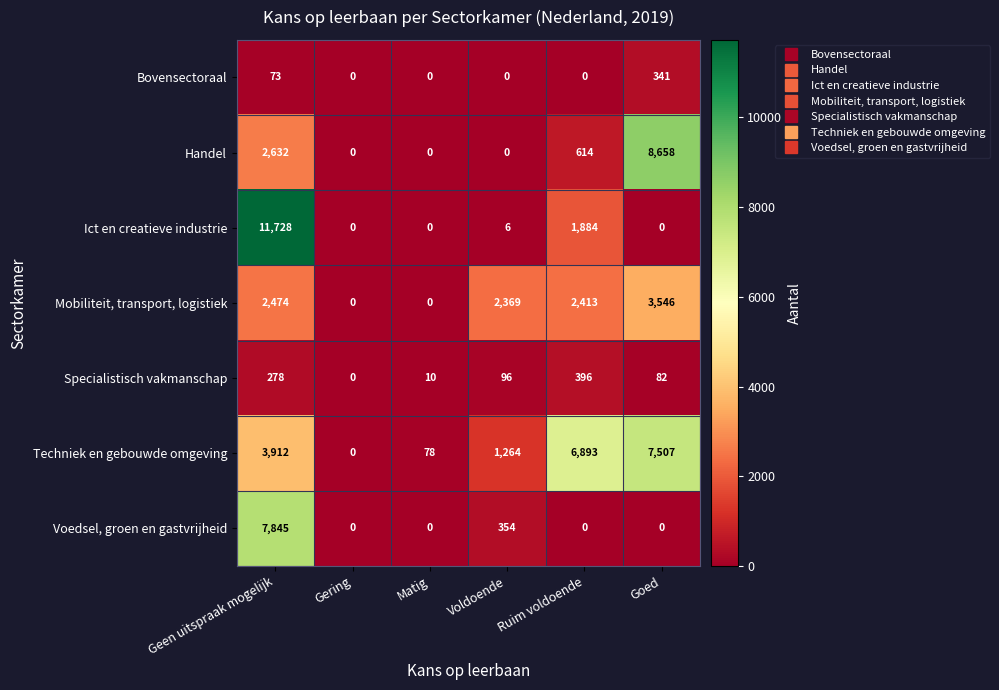

Where is Specialistisch vakmanschap nearest to the value 198?

Geen uitspraak mogelijk